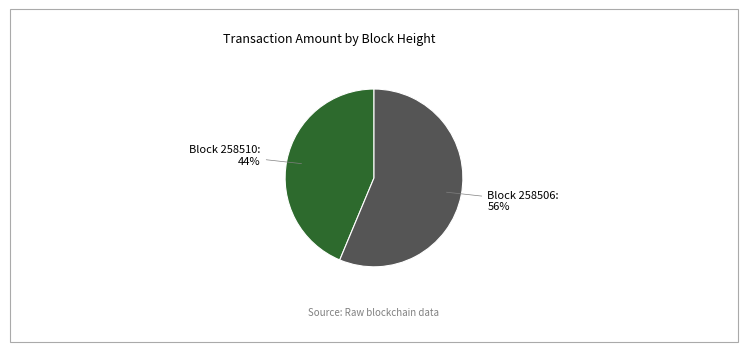

To the nearest percent, what is the average slice percentage?

50%